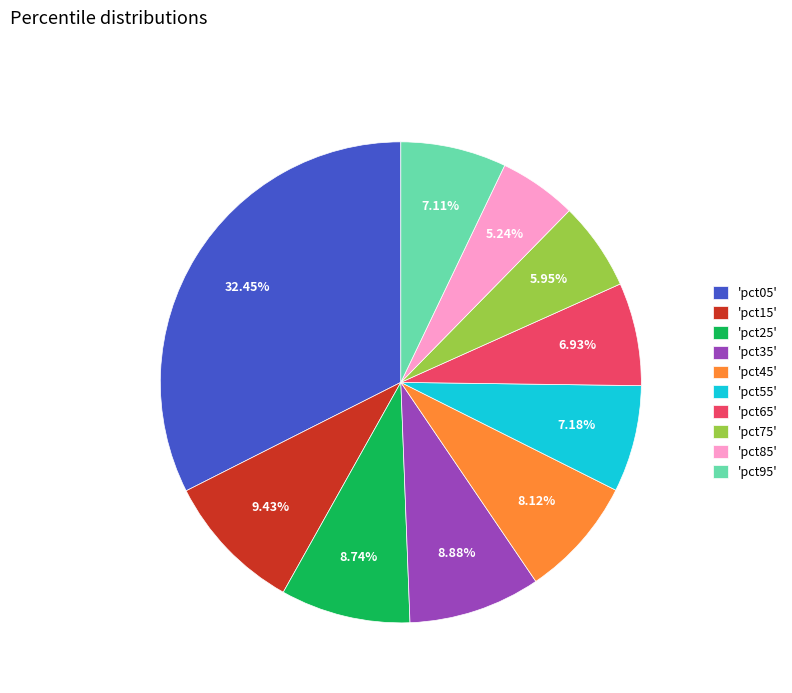

Do 'pct65' and 'pct35' together represent more than half of the pie?

No